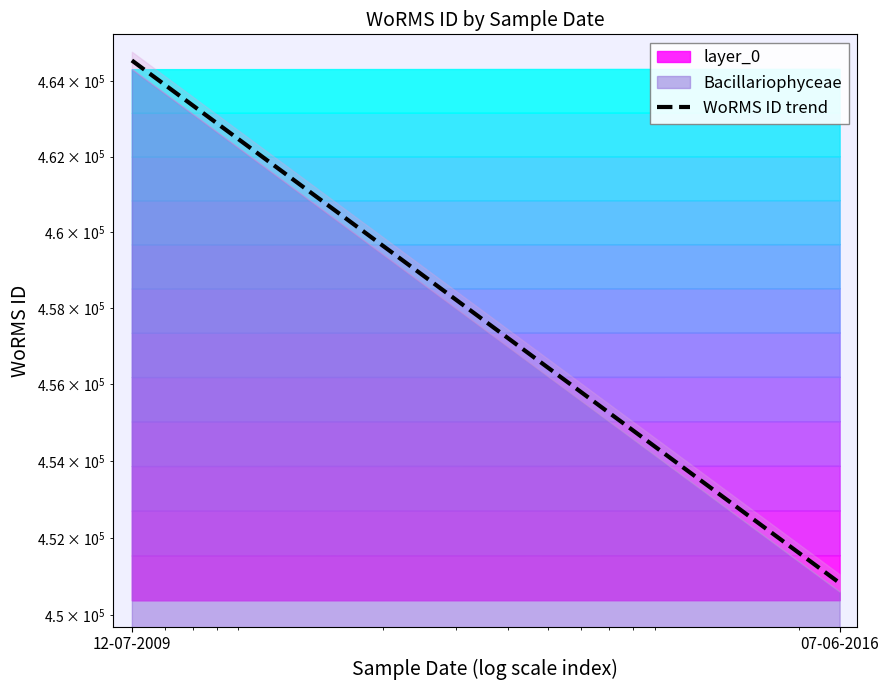

Rank the categories by value from lowest to highest.

07-06-2016, 12-07-2009